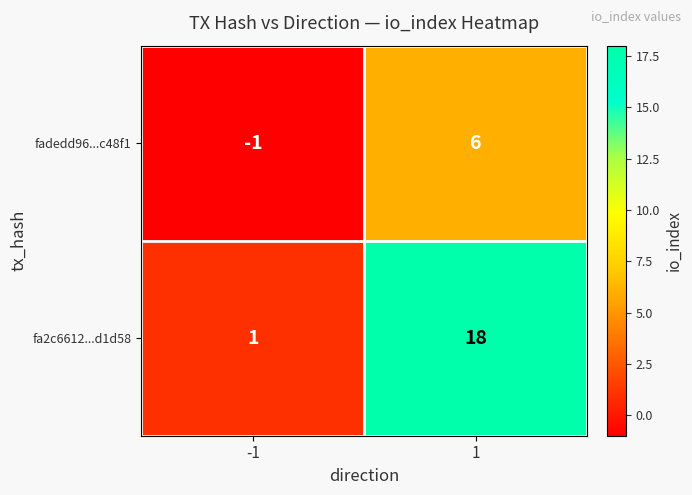

True or false: fadedd96...c48f1 has a value of 10 at 1.

False